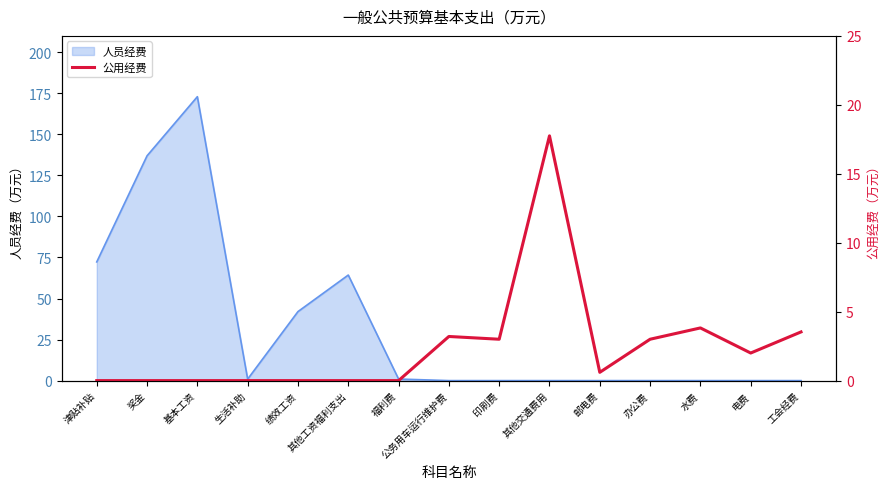

At which category does the data reach its first local valley?

印刷费